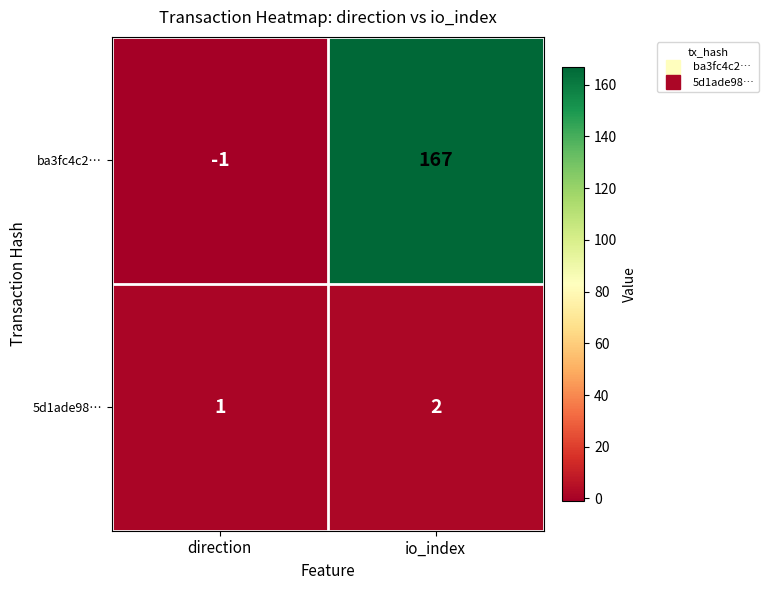

What is the average value of the ba3fc4c2… series?

83